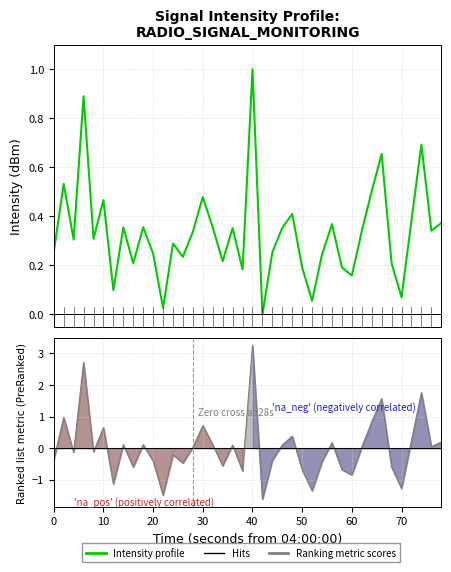

How many values are above zero?

39